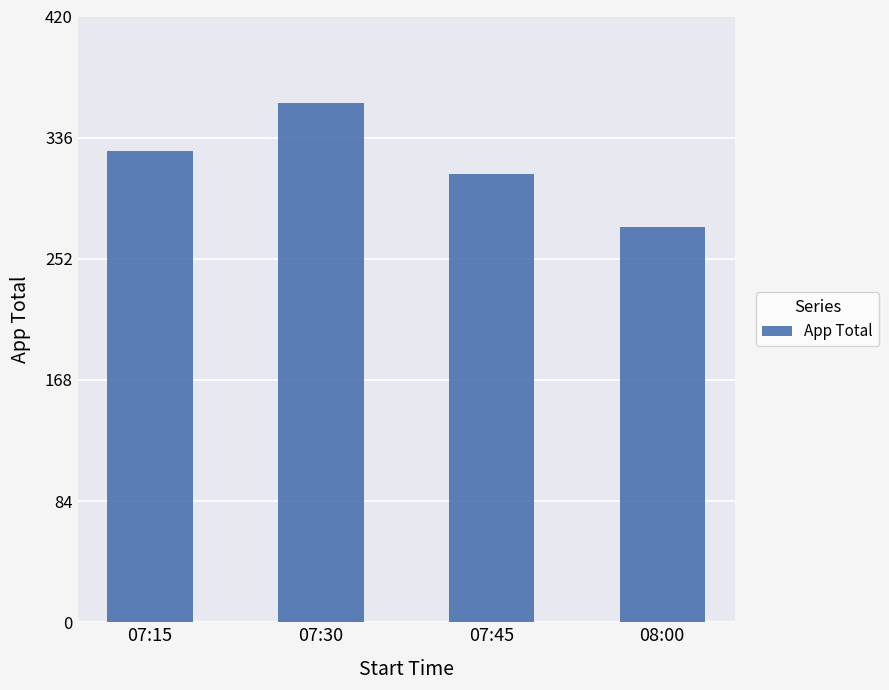

What position from the right is 07:45?

2